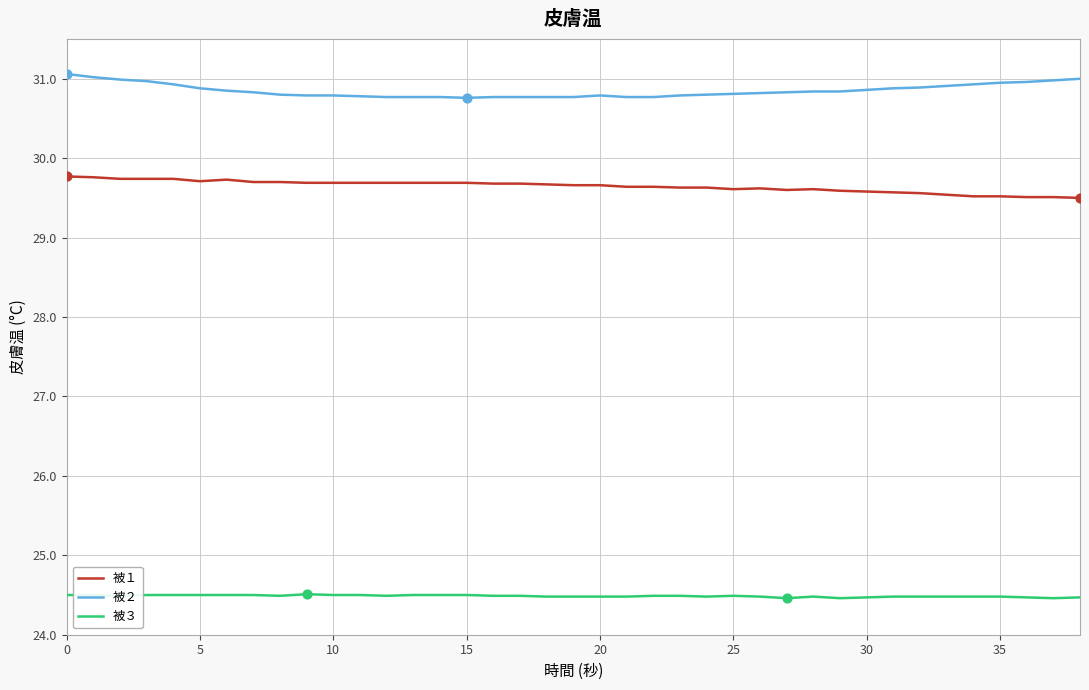

What is the difference between the maximum and minimum values in the 被２ series?

0.3